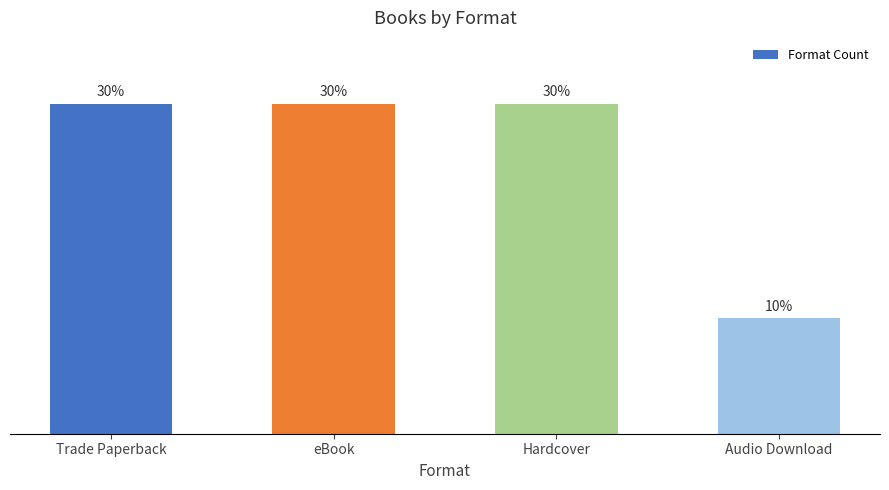

At which label does the data first exceed 29?

Trade Paperback